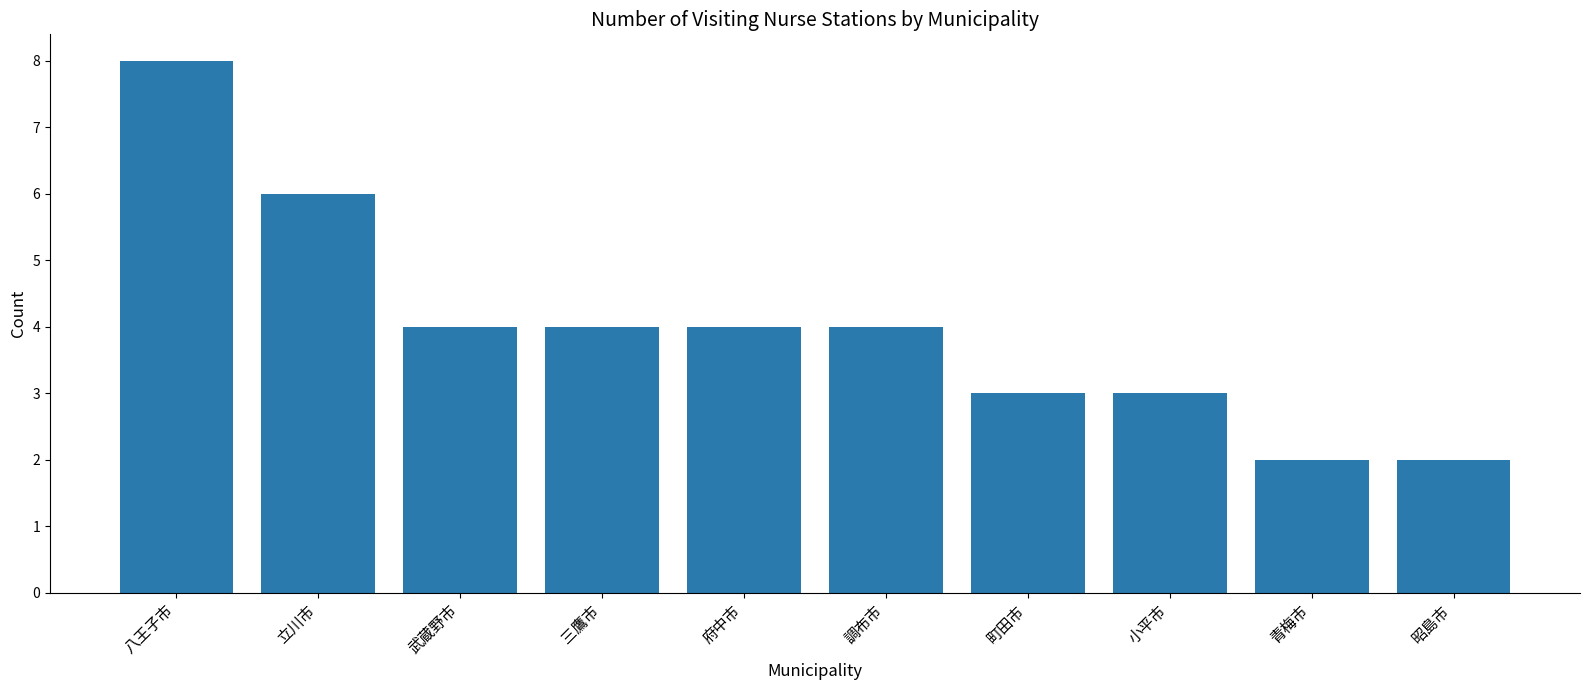

How many values are between 3 and 4?

6